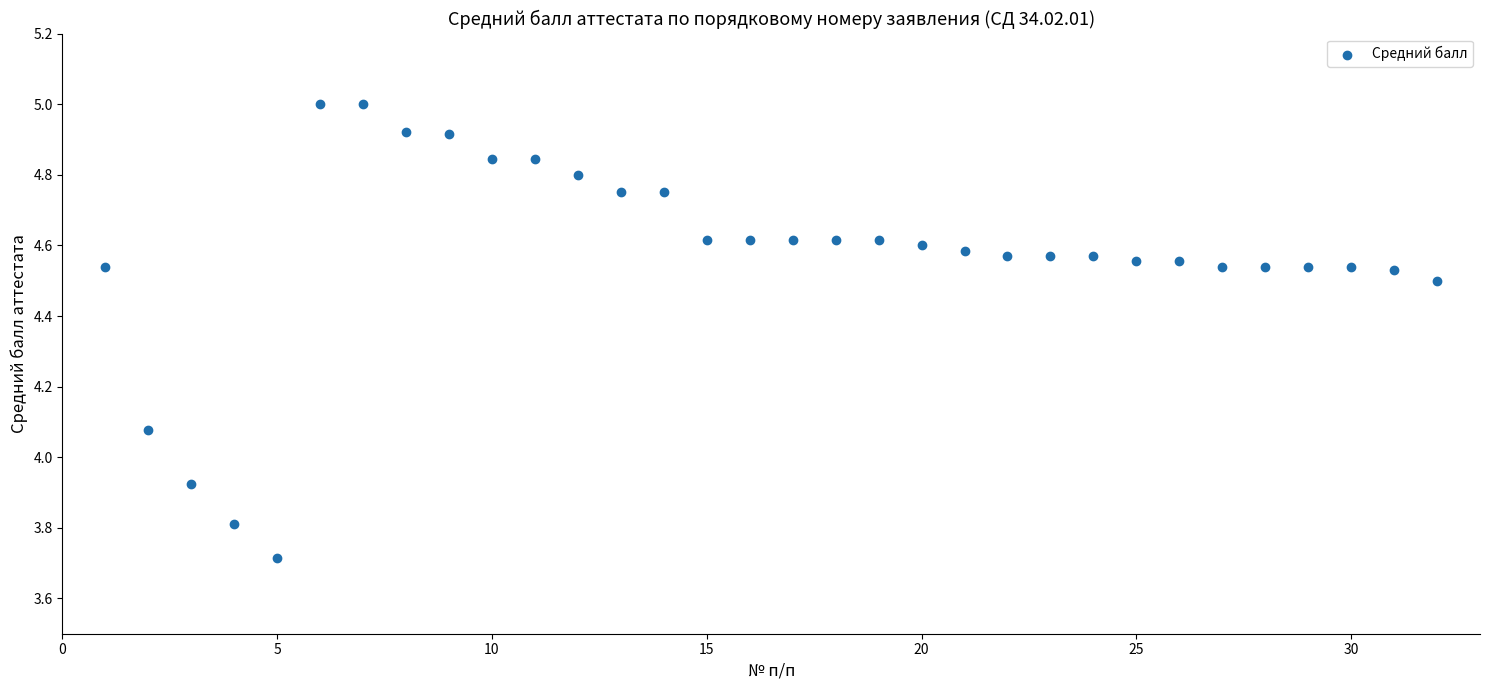

What is the range of Y values (max minus min)?

1.3